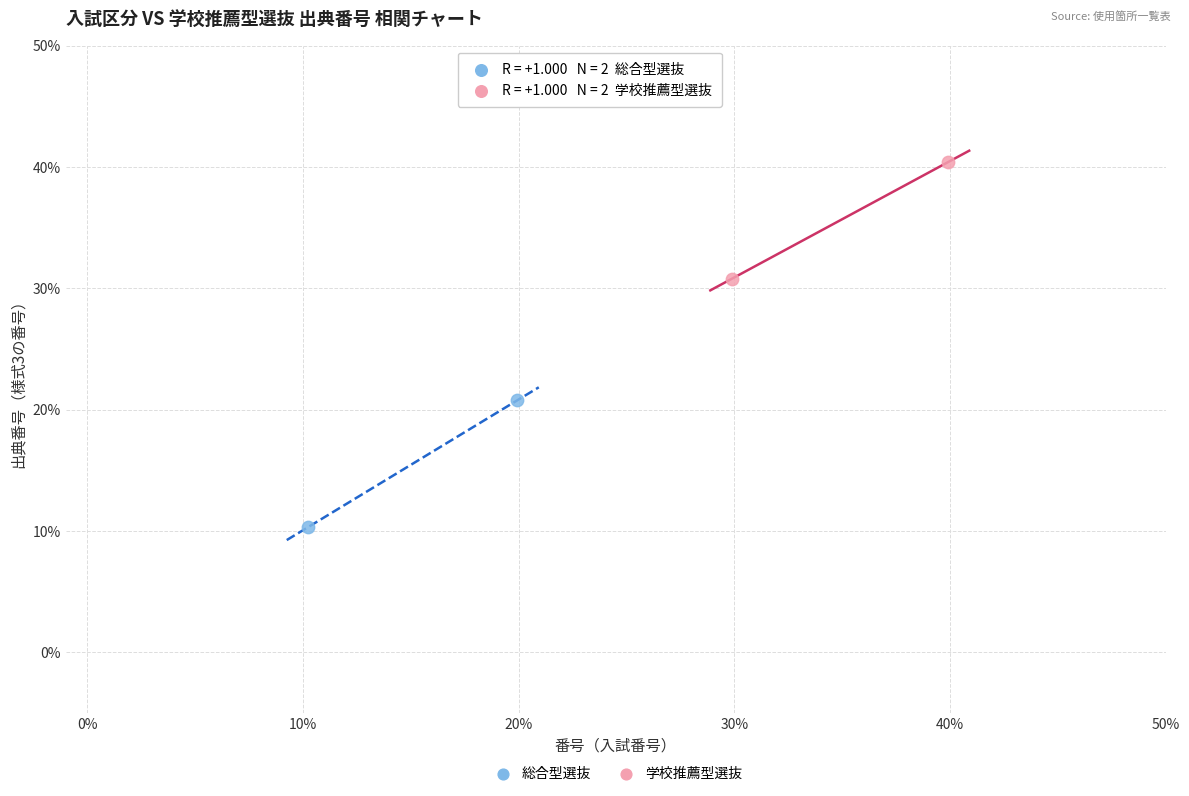

Which series reaches the maximum Y coordinate?

学校推薦型選抜